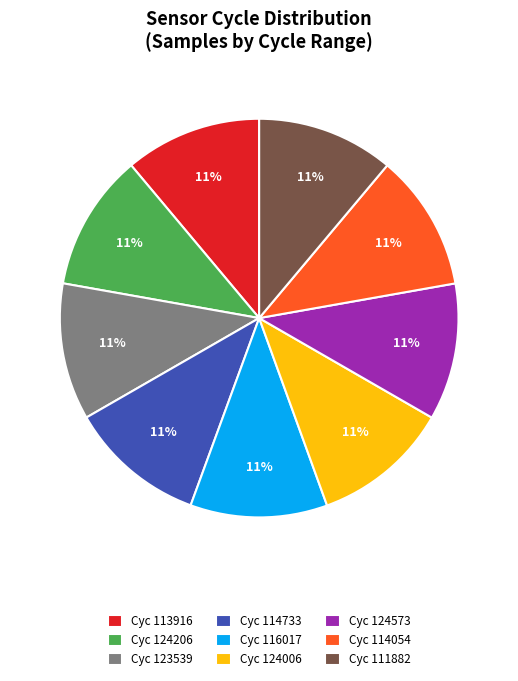

Approximately how many times larger is the value at Cyc 123539 compared to Cyc 116017?

1.0